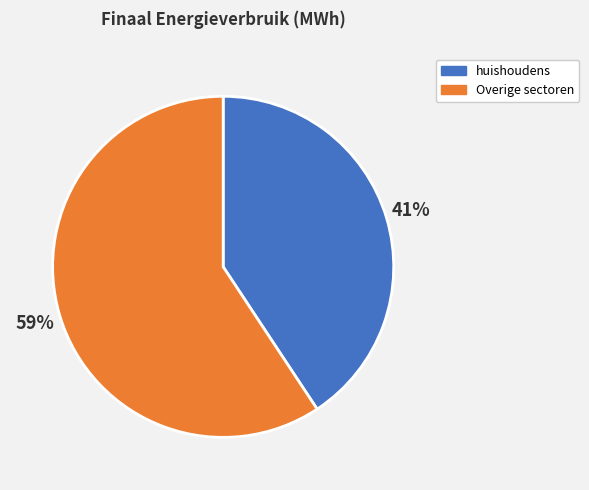

The huishoudens slice represents 41% of the pie. True or false?

True